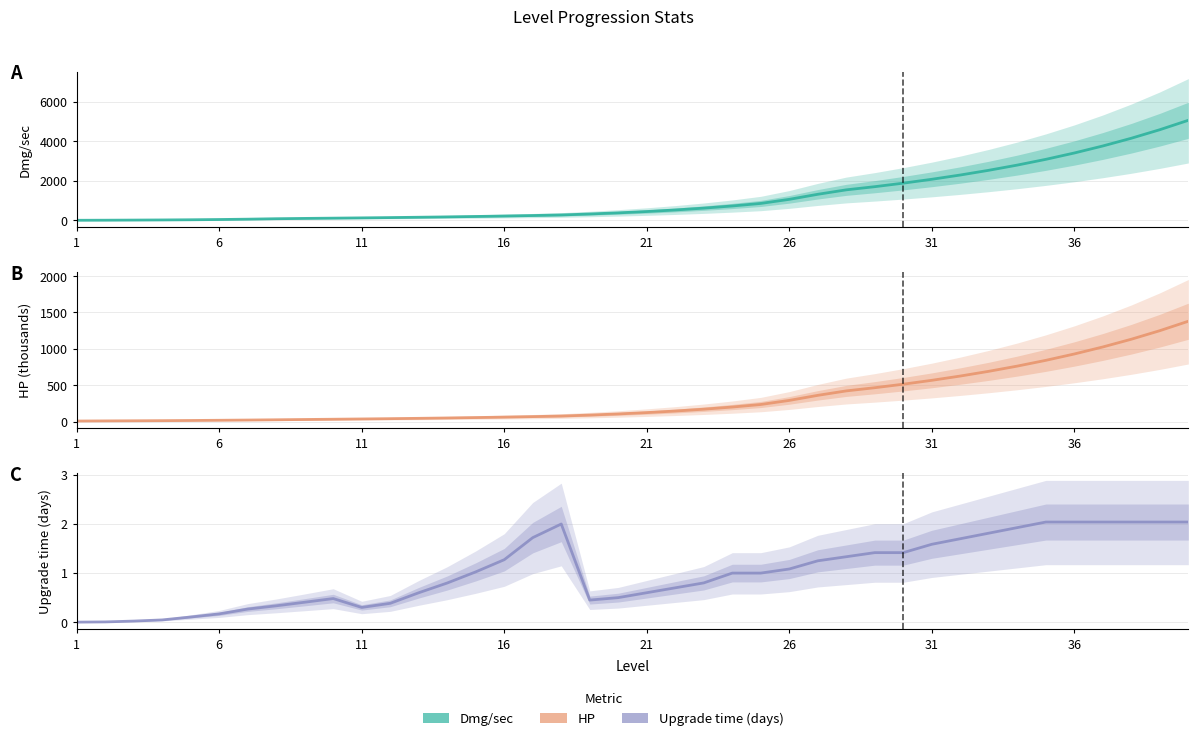

Is this an area chart (filled region under the line)?

No